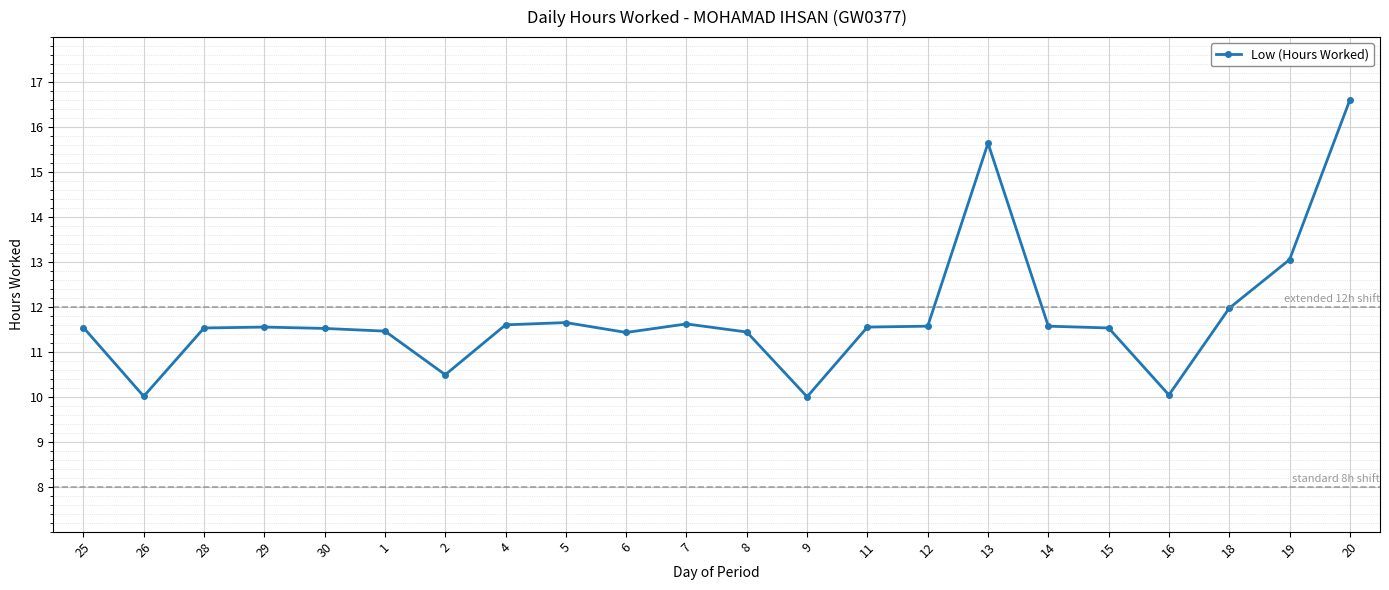

What is the label of the 17th point from the right?

1